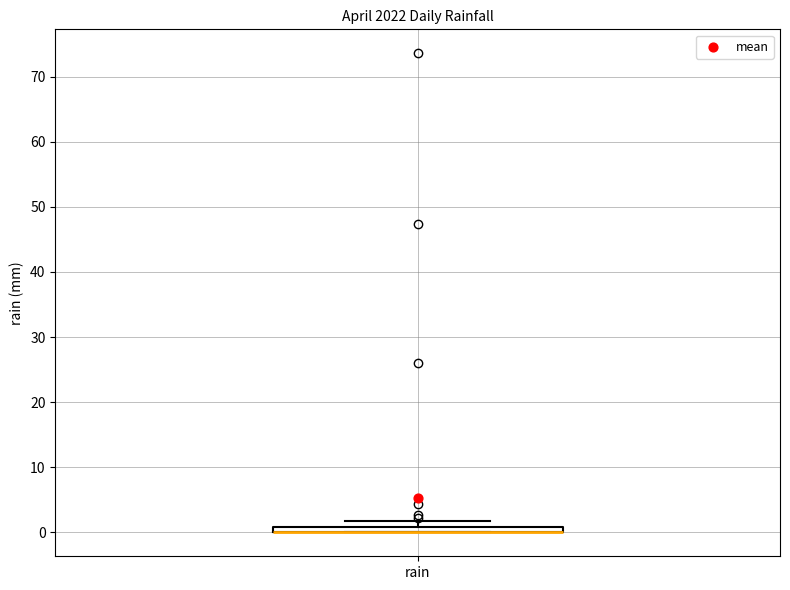

Where is the lower edge of the box for rain on the y-axis? The values are not printed on the chart, so give them approximately, as read against the axis.

0